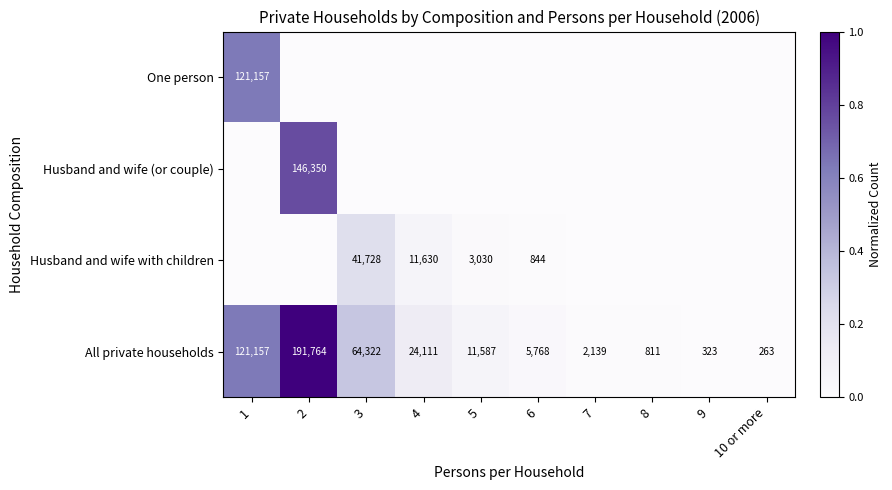

Is it true that All private households equals 263 at 10 or more?

True